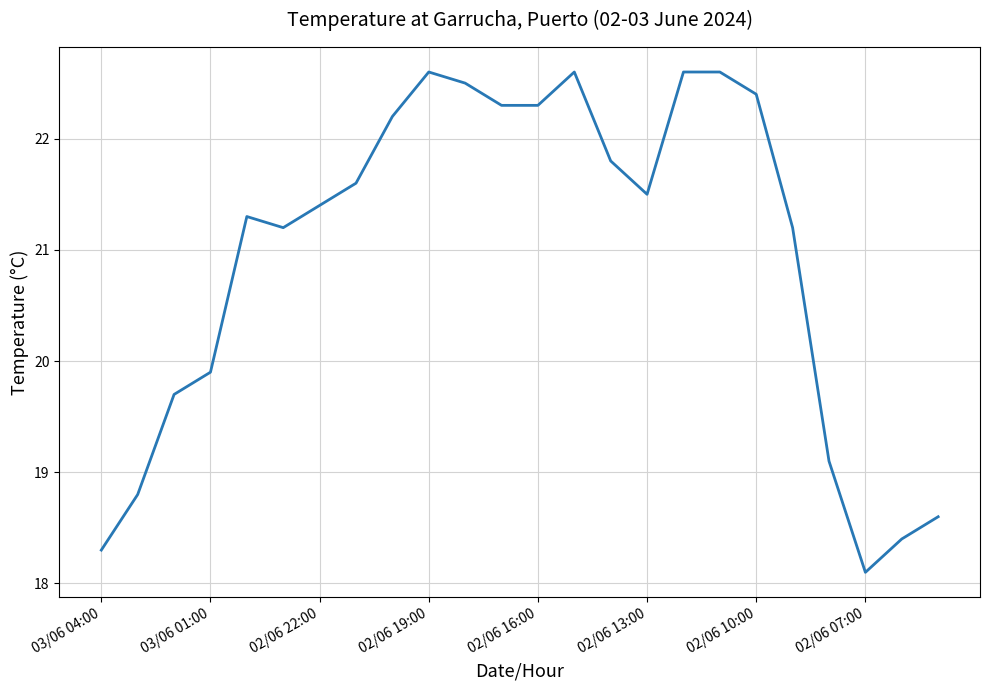

What is the smallest value displayed?

18.1